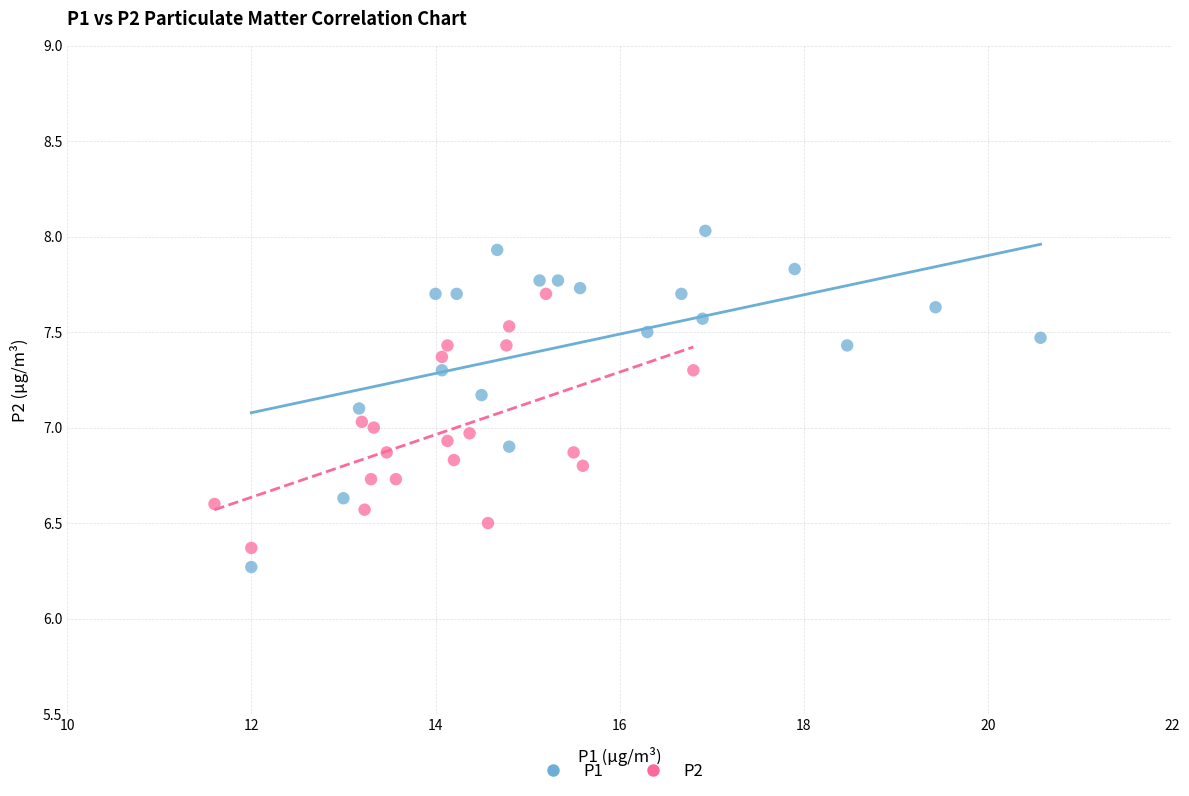

What are all the series names shown in the legend?

P1, P2